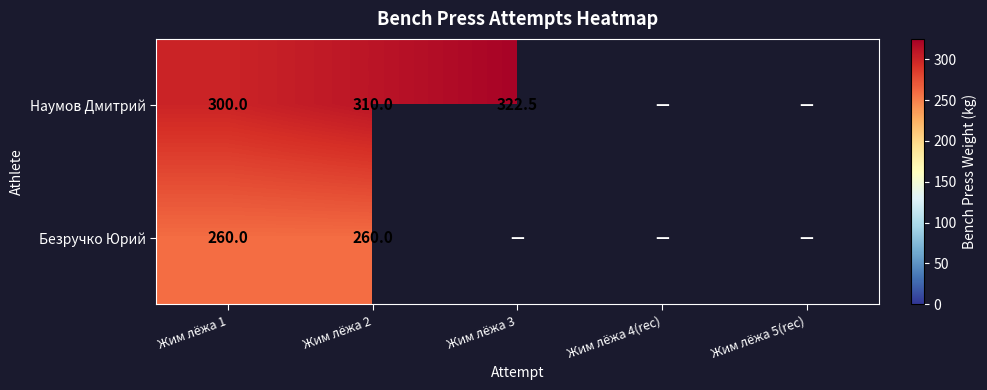

The Безручко Юрий series shows 260.0 at Жим лёжа 1. True or false?

True